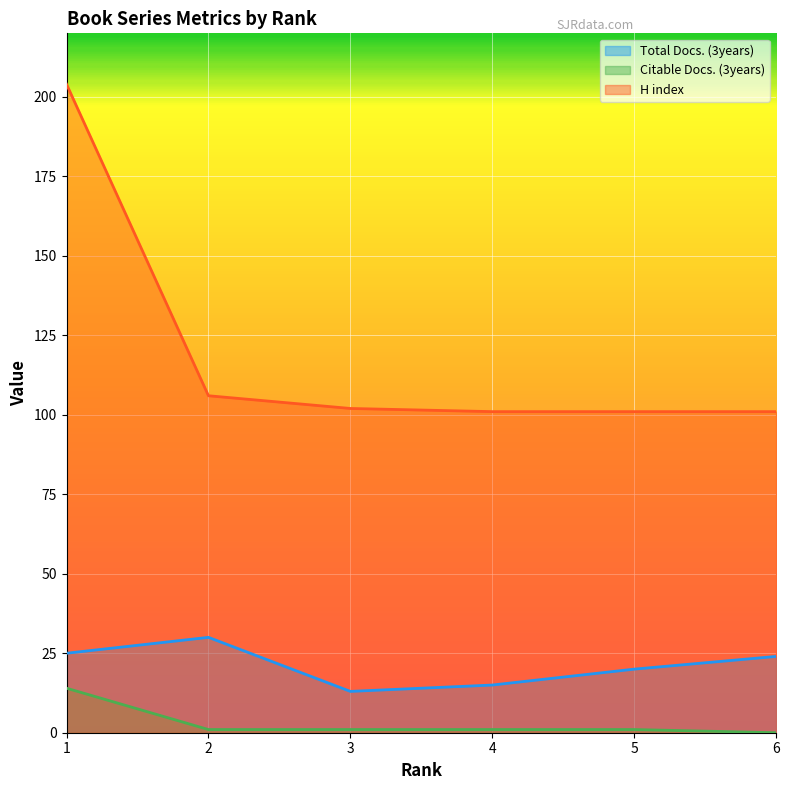

What is the value of the Citable Docs. (3years) point at the 5th from the left?

1